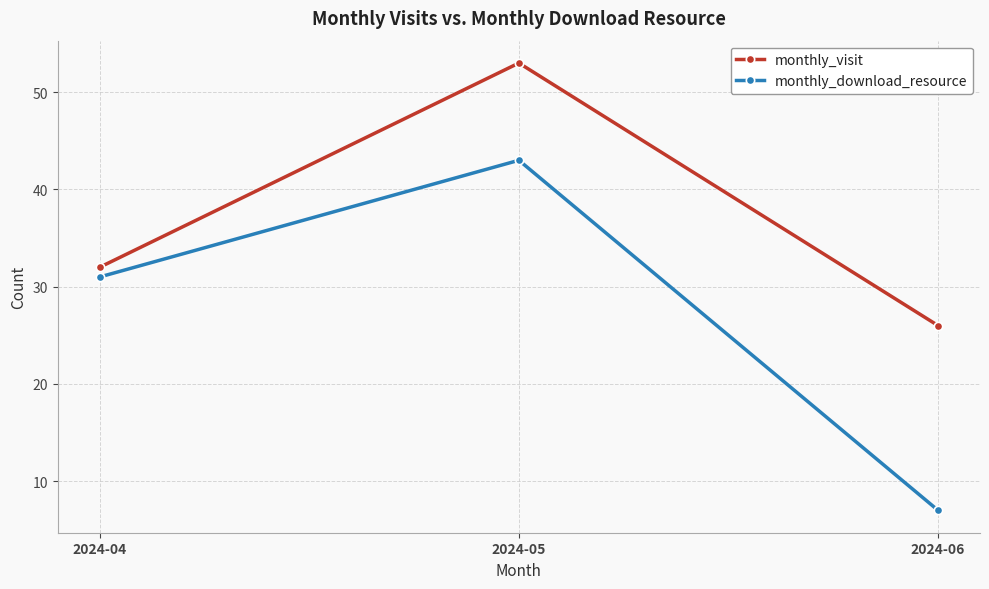

At how many categories does at least one series exceed 42?

1